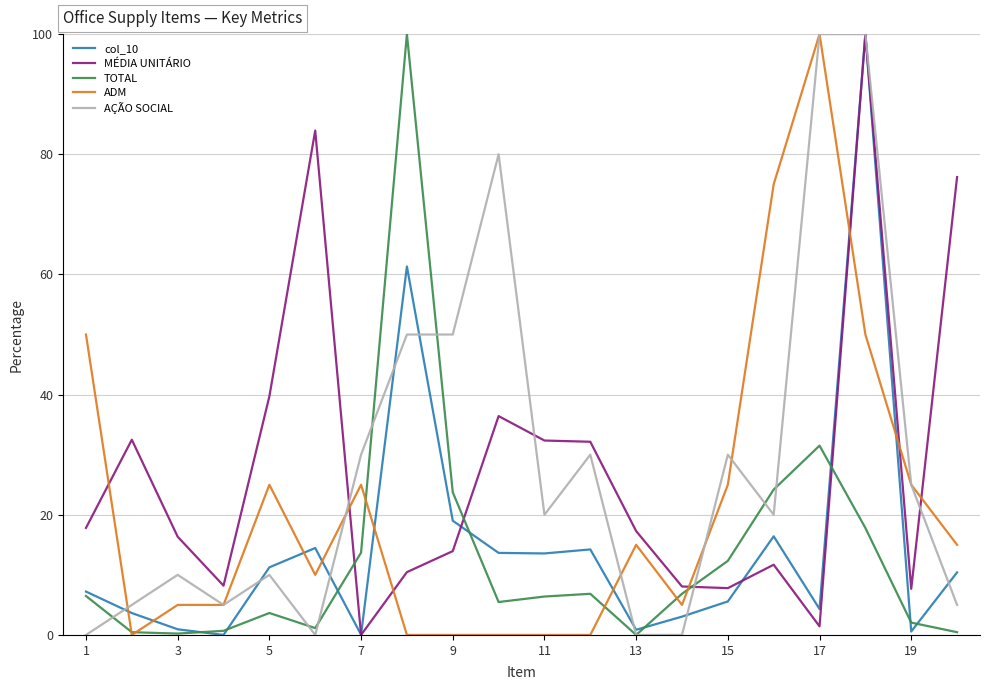

What is the highest value of the TOTAL series?

100.0